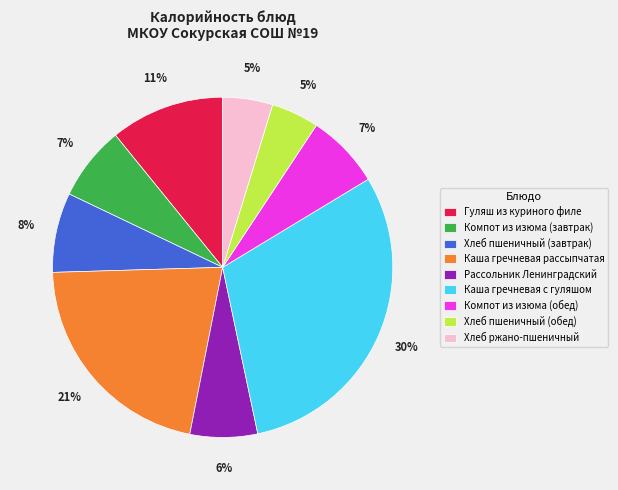

Does Хлеб пшеничный (обед) account for over 50% of the chart?

No